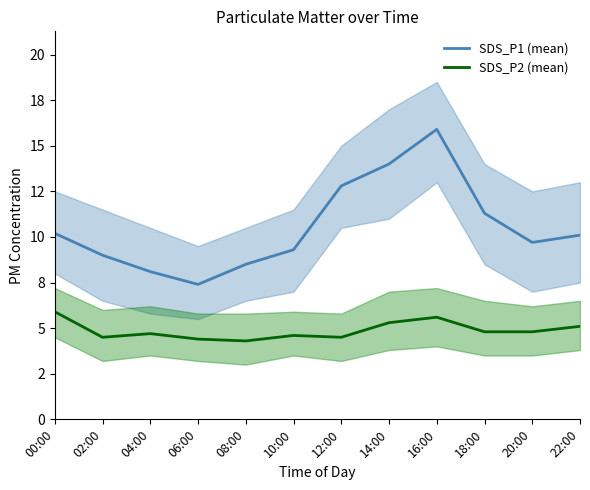

How many data points in SDS_P1 (mean) are less than 10?

6